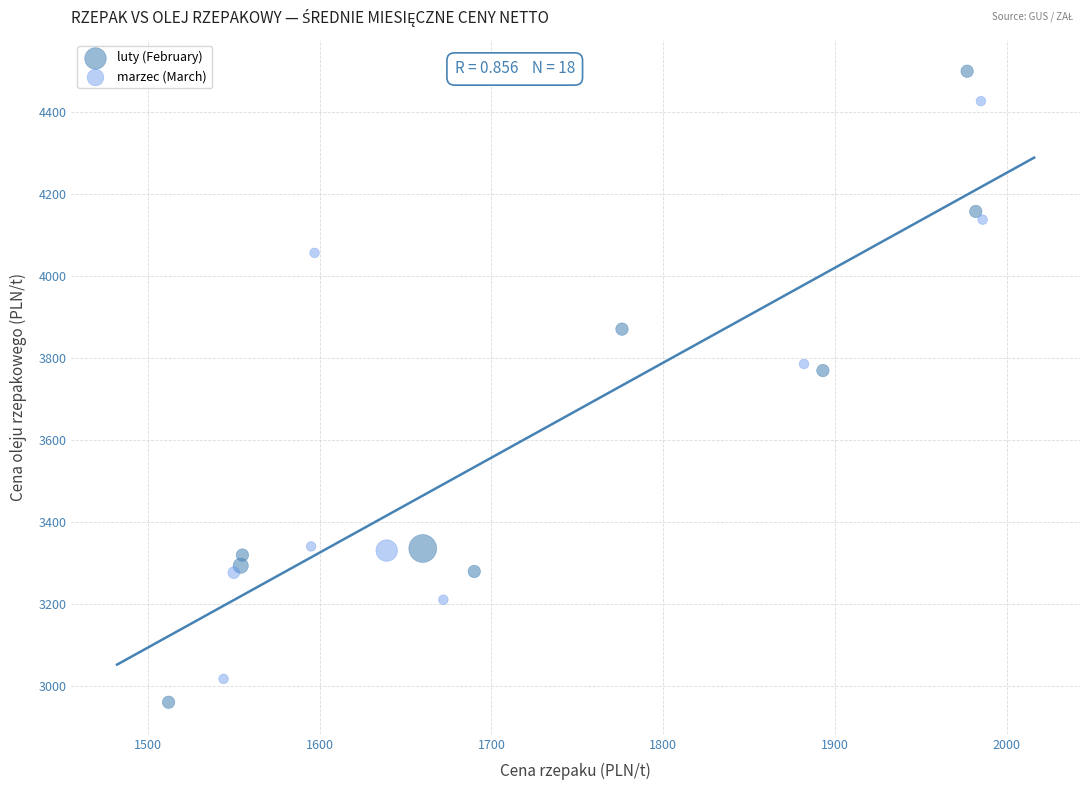

Which series reaches the maximum Y coordinate?

luty (February)